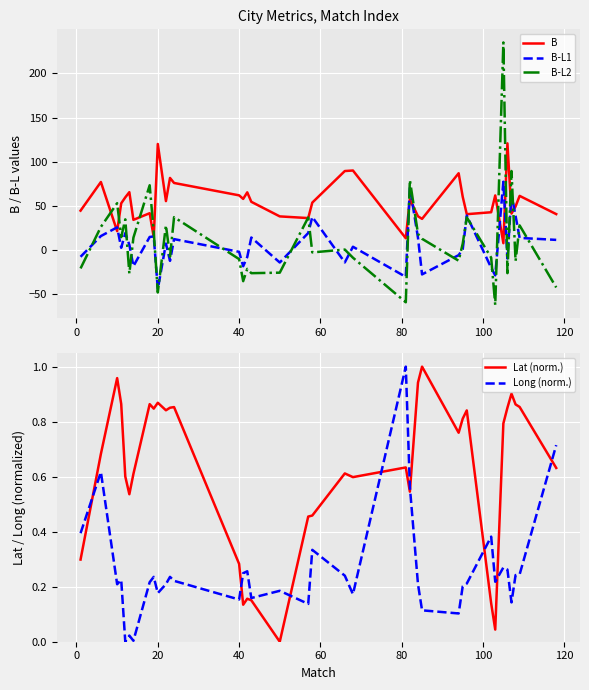

The value of B at 40 is 62.1. True or false?

True